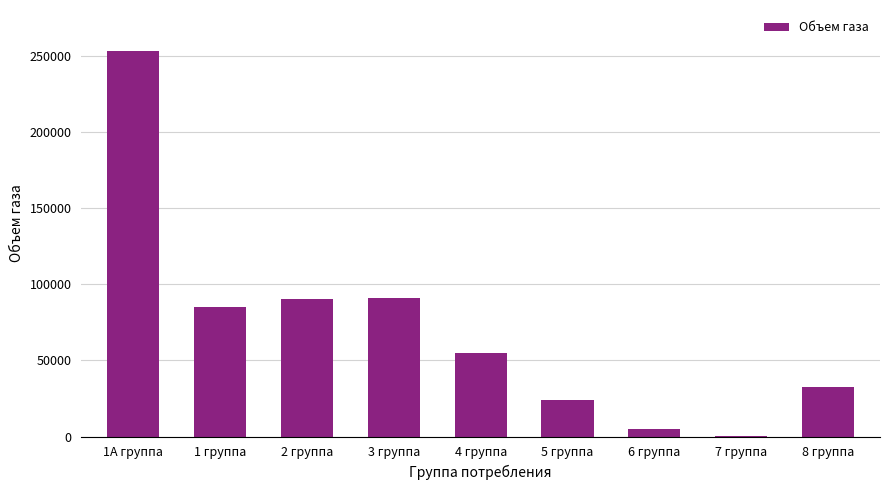

What is the maximum value shown in the chart?

253000.0